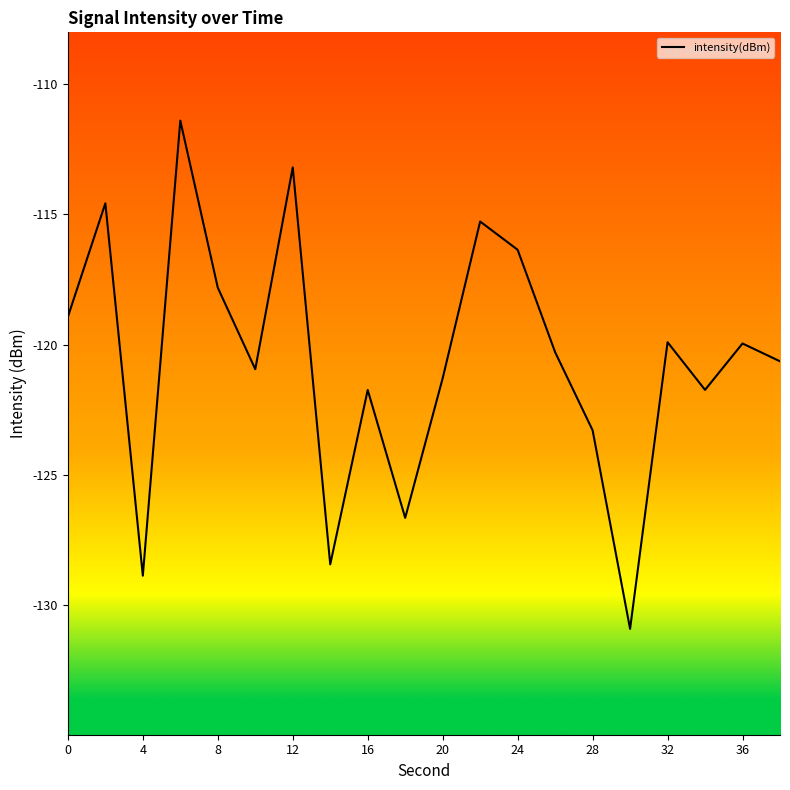

What is the difference between the maximum and minimum values?

19.5